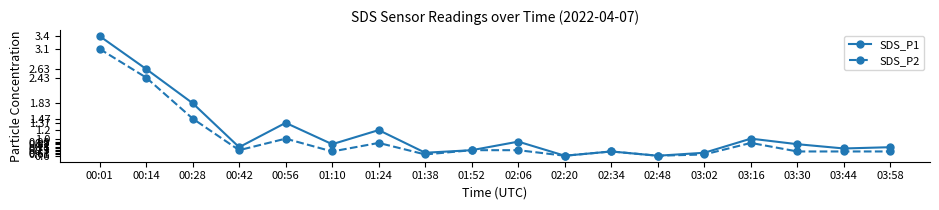

Count the number of categories in the chart.

18